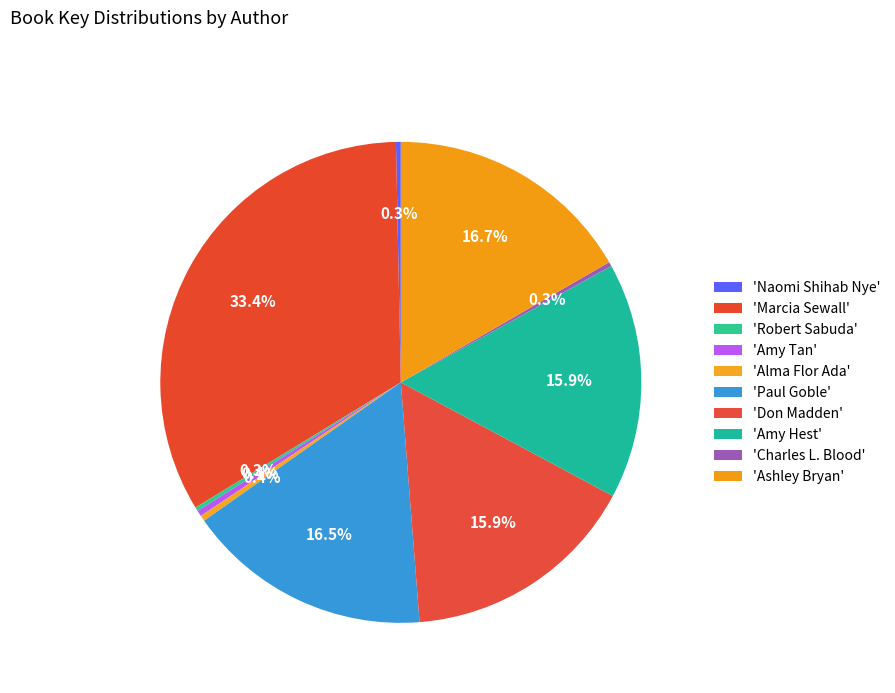

Does any single category account for the majority?

No